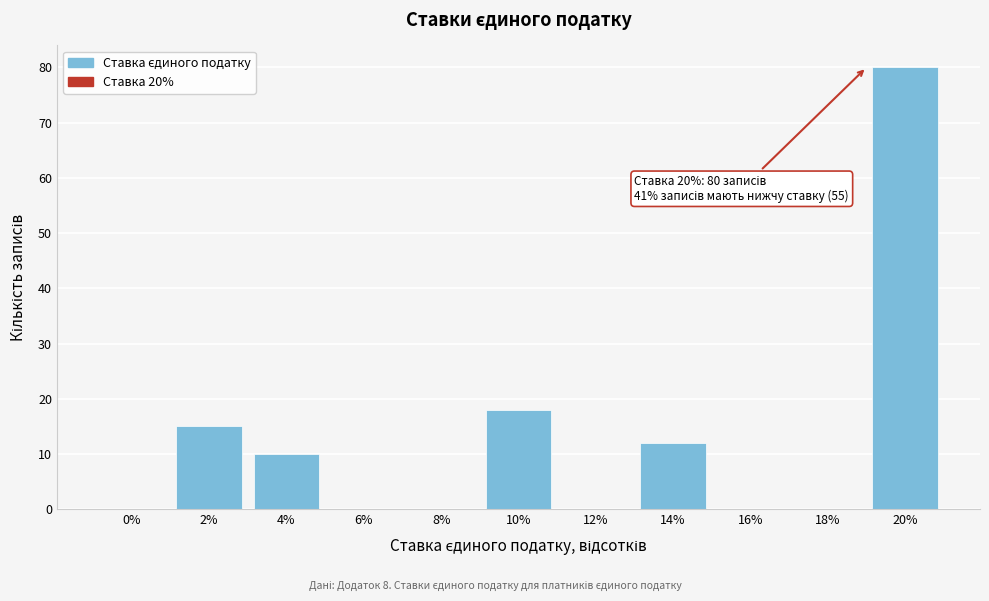

Reading right to left, extract all data points from this chart.

20%=80	18%=0	16%=0	14%=12	12%=0	10%=18	8%=0	6%=0	4%=10	2%=15	0%=0